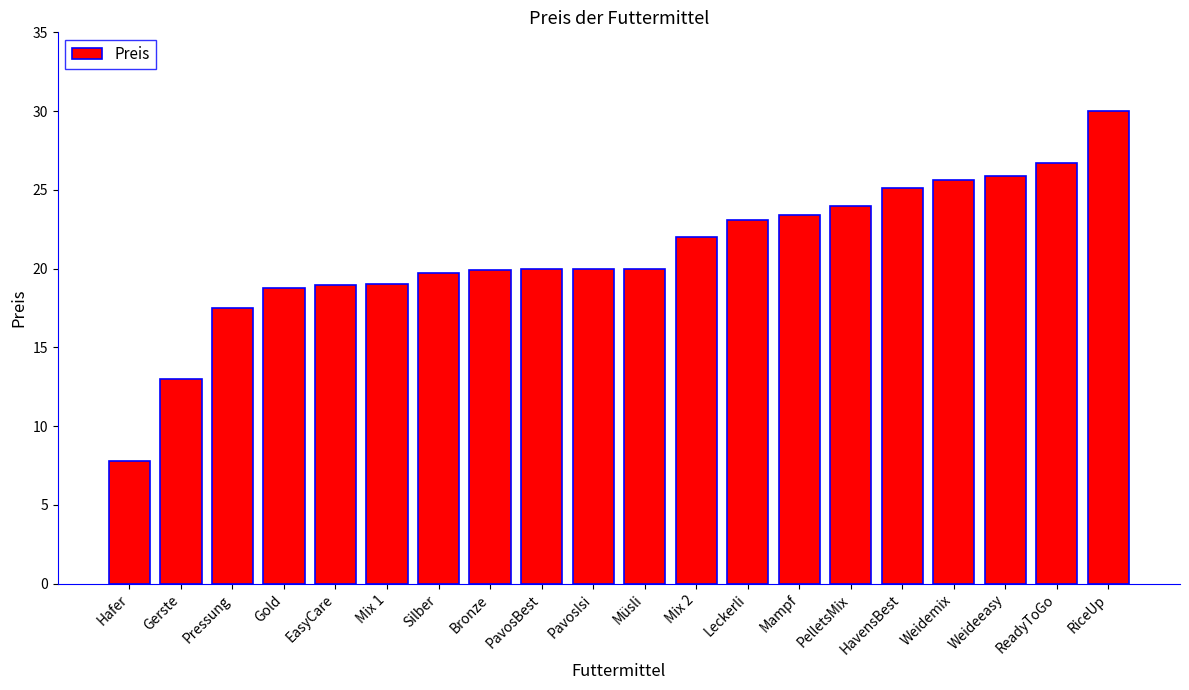

How many bars are there in total?

20